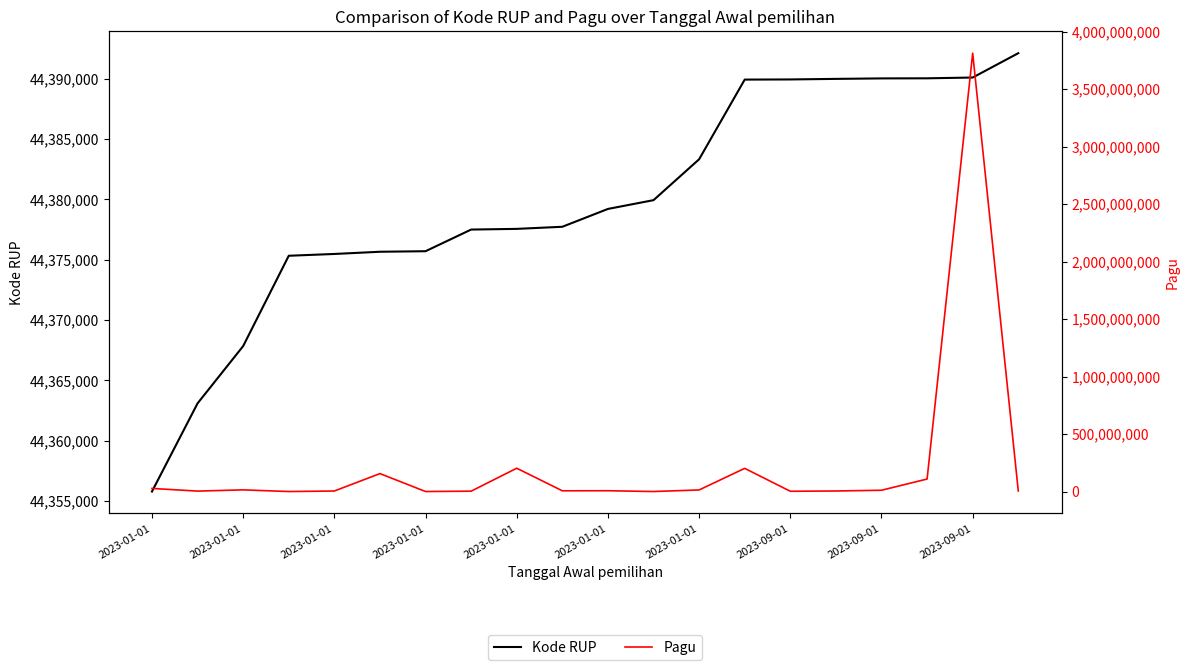

What is the value of the Kode RUP point at the 1st from the left?

44355793